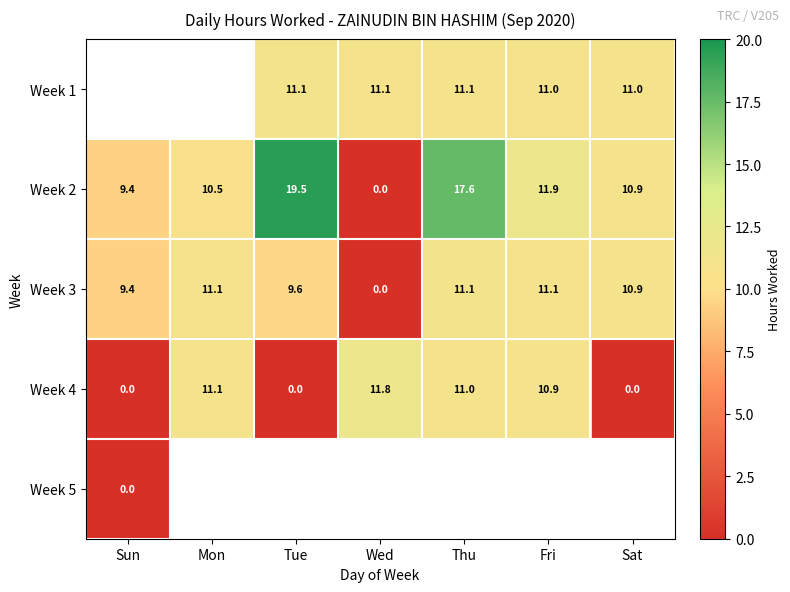

At which label does Week 3 first exceed 10?

Mon